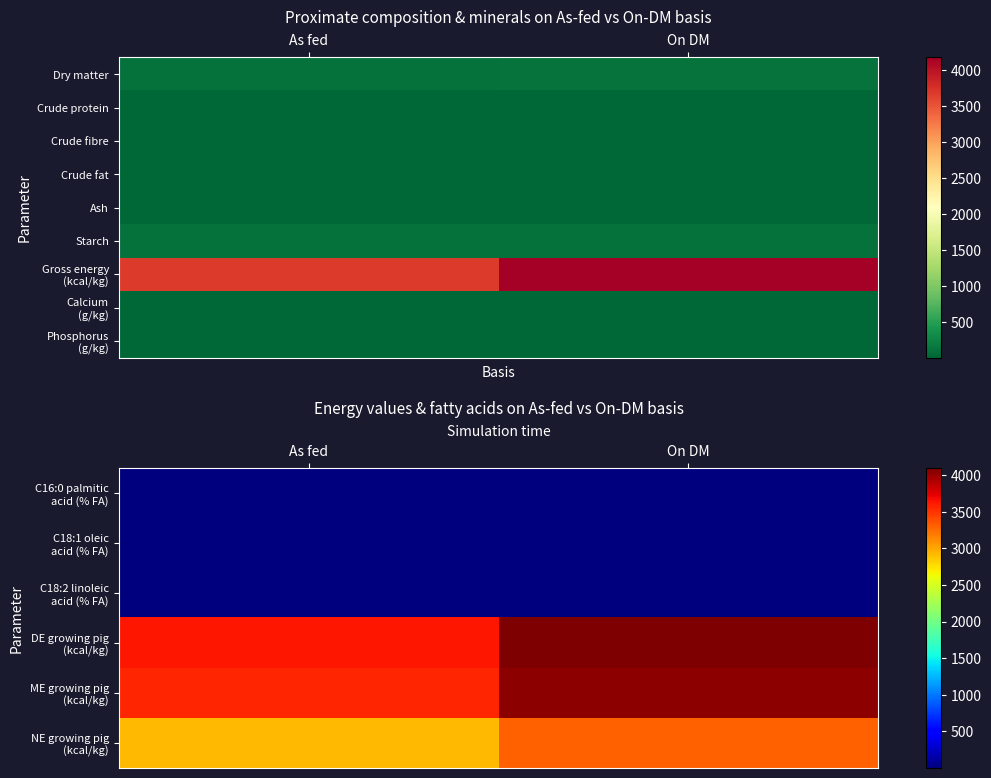

Which series has the widest spread of values?

Gross energy (kcal/kg)